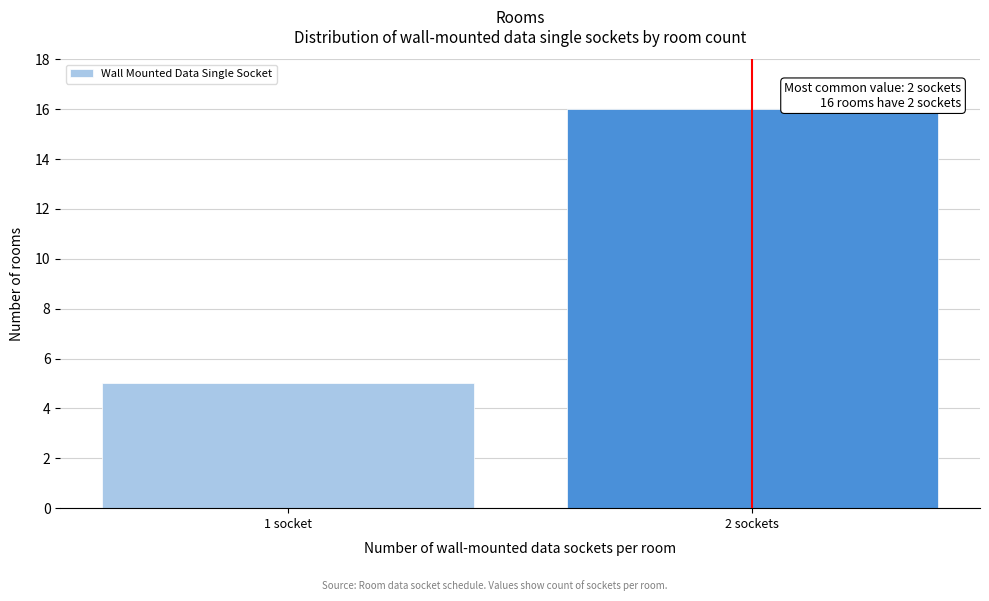

Reading left to right, list all the values displayed in this chart.

5	16